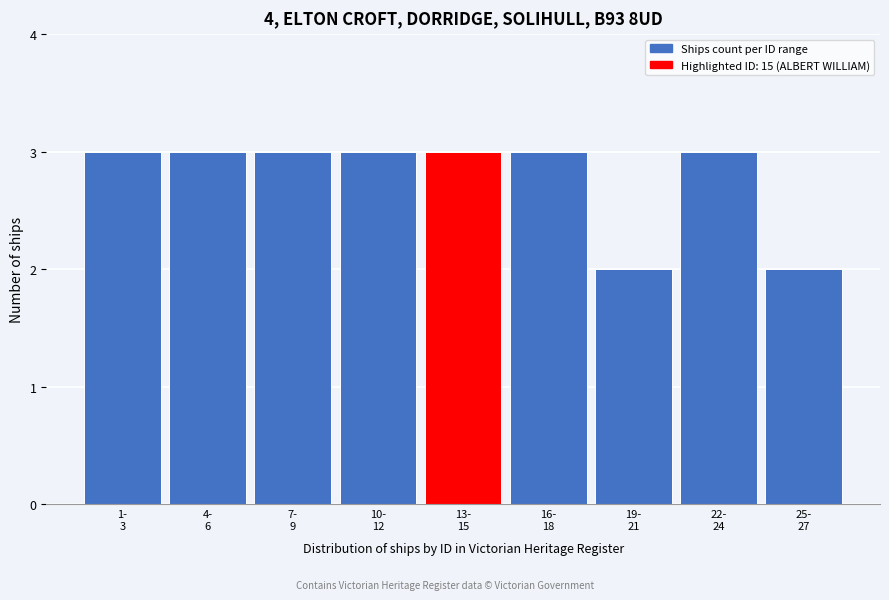

Reading right to left, list all the values displayed in this chart.

2	3	2	3	3	3	3	3	3